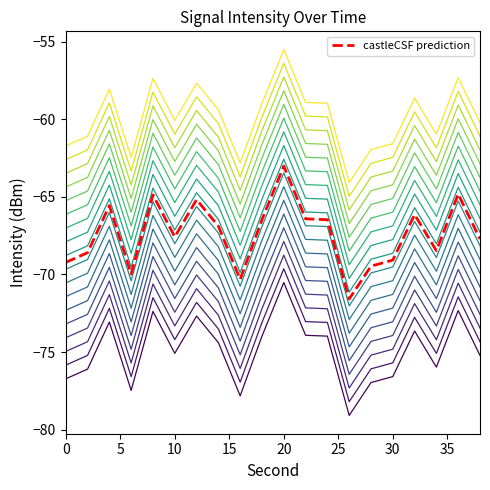

How many lines are shown in the chart?

19